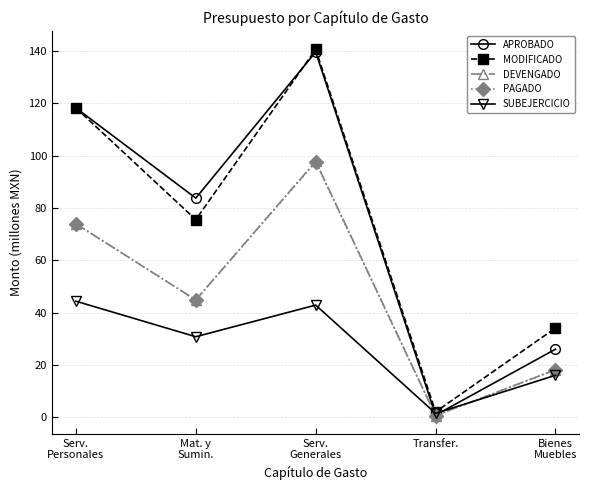

What is the maximum value for DEVENGADO?

97.9